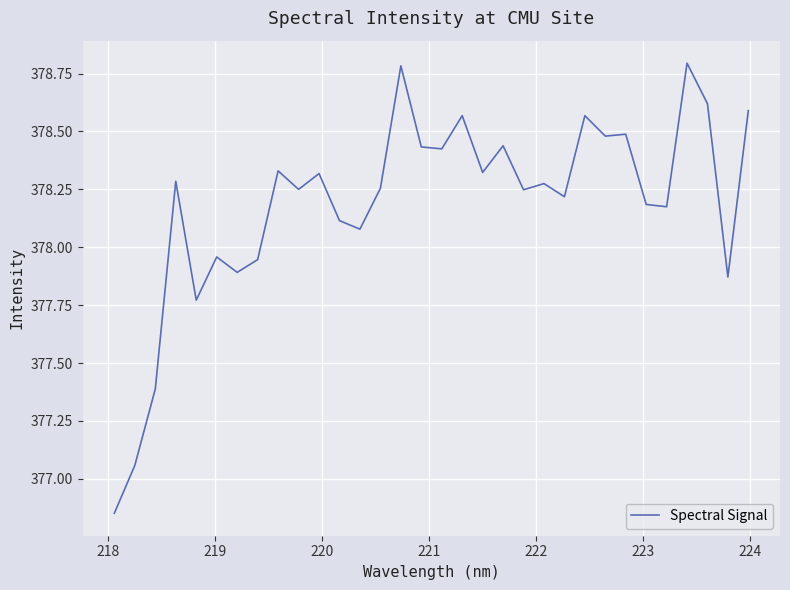

How many lines are shown in the chart?

1